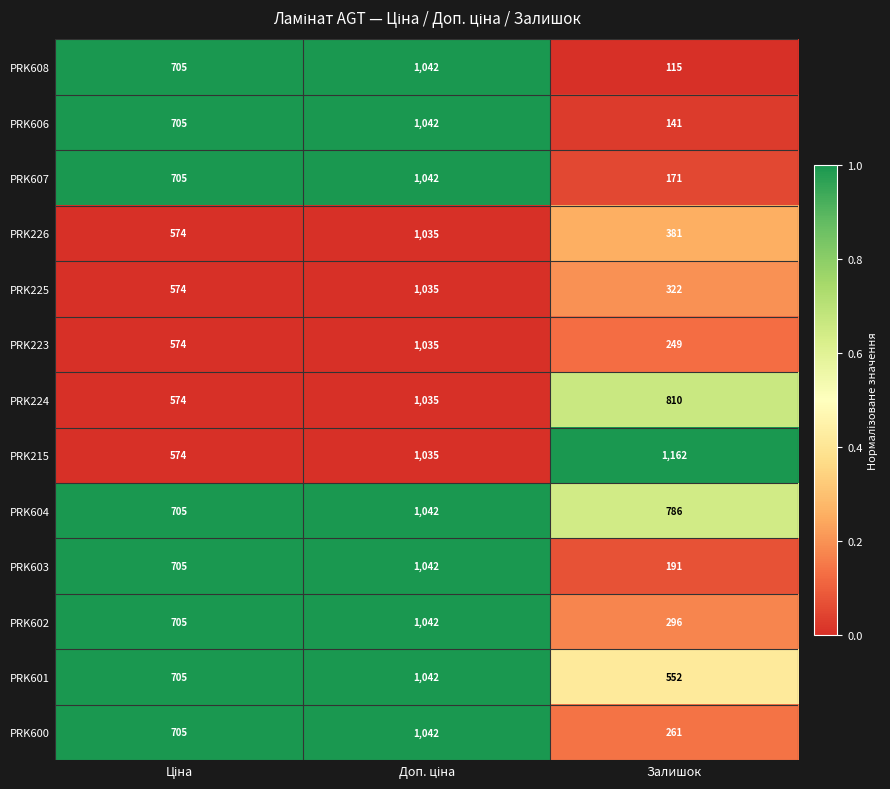

The PRK604 series shows 786 at Залишок. True or false?

True